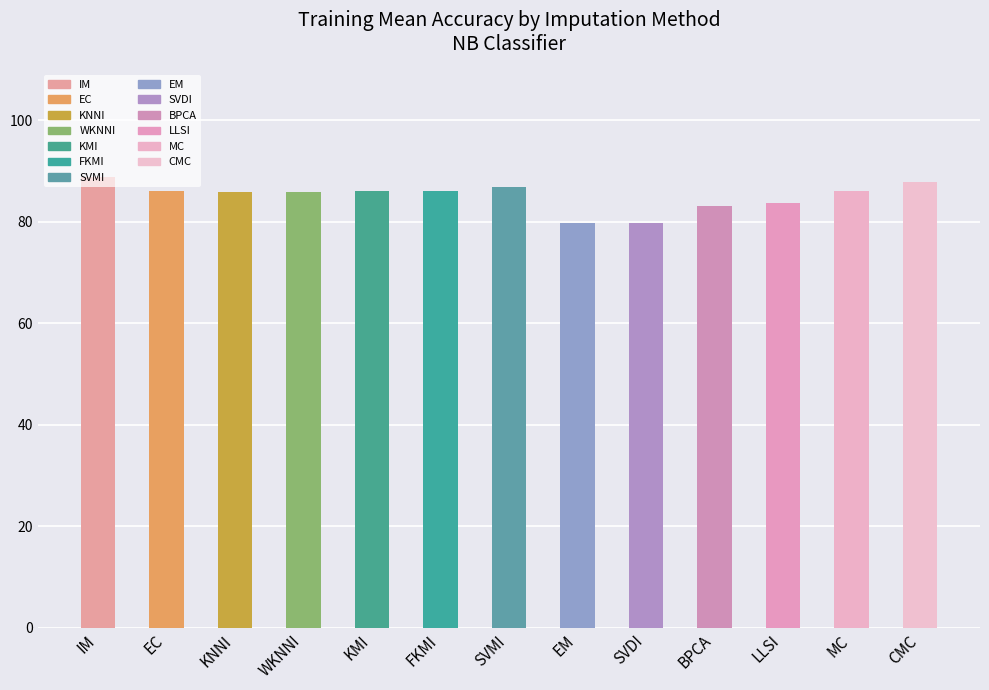

What is the maximum value shown in the chart?

88.9